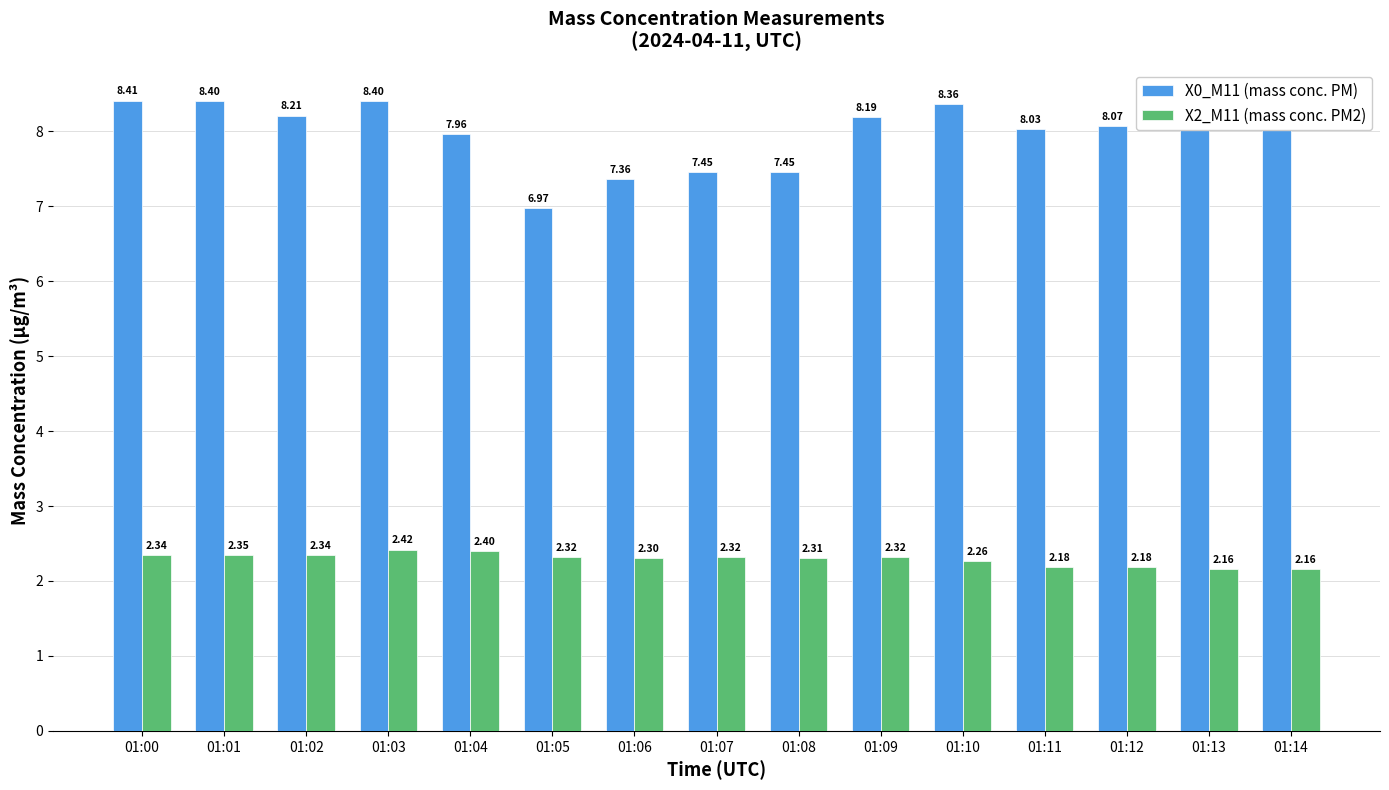

Between 01:02 and 01:12, which series saw the biggest shift?

X2_M11 (mass conc. PM2)